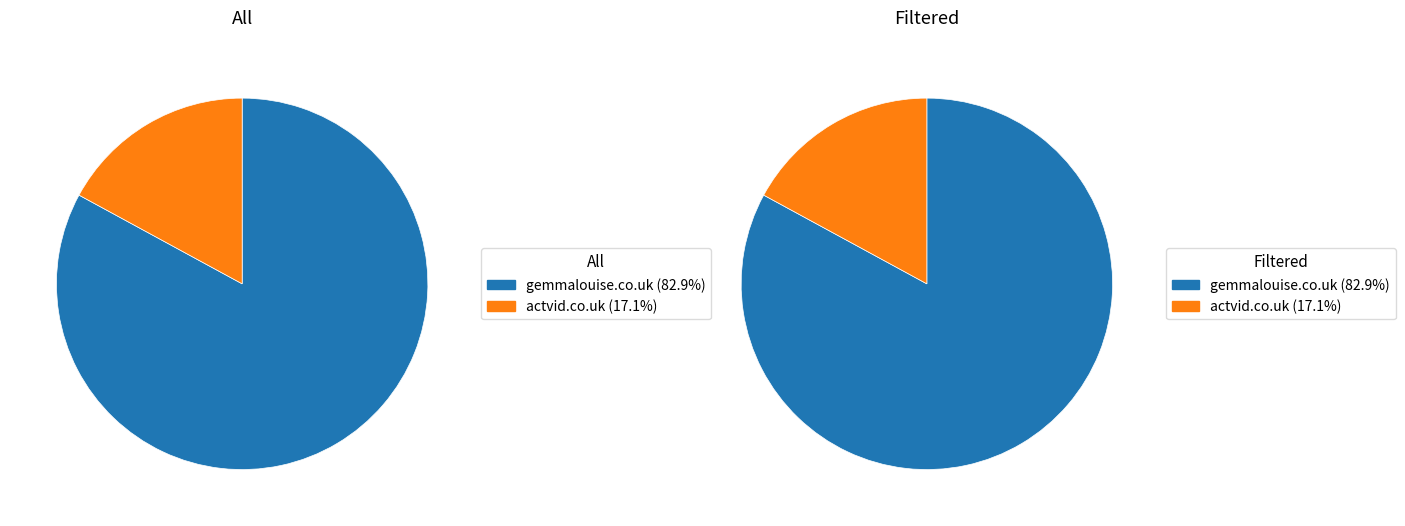

The gemmalouise.co.uk slice represents 83% of the pie. True or false?

True